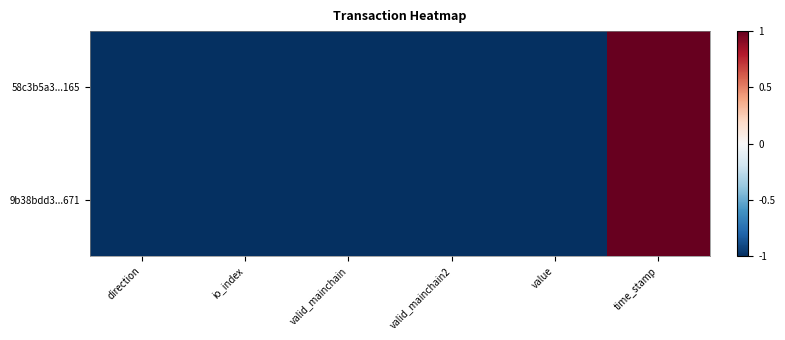

At how many categories does at least one series exceed 0?

1